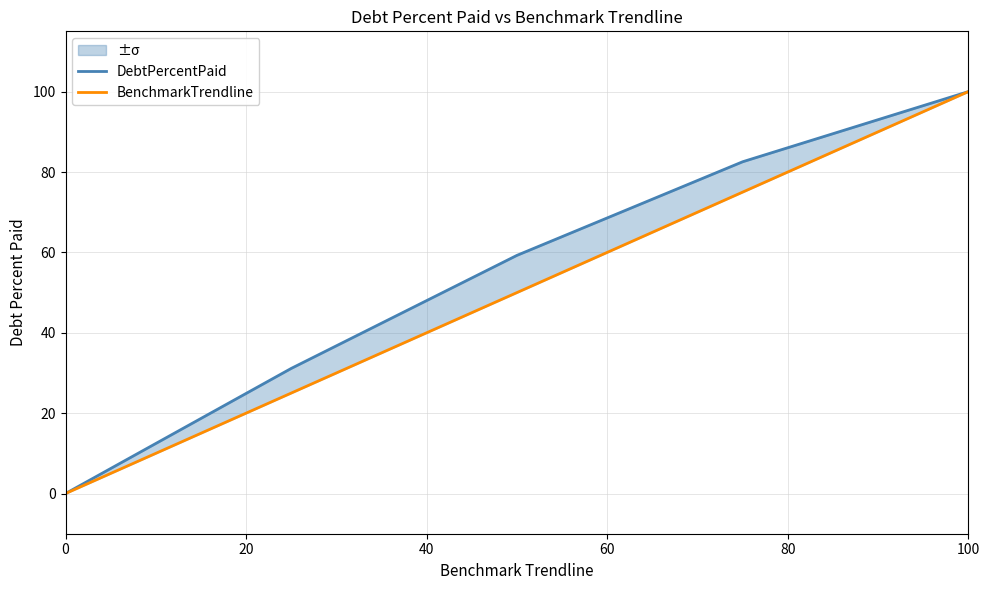

What is the sum of all DebtPercentPaid values?

272.9